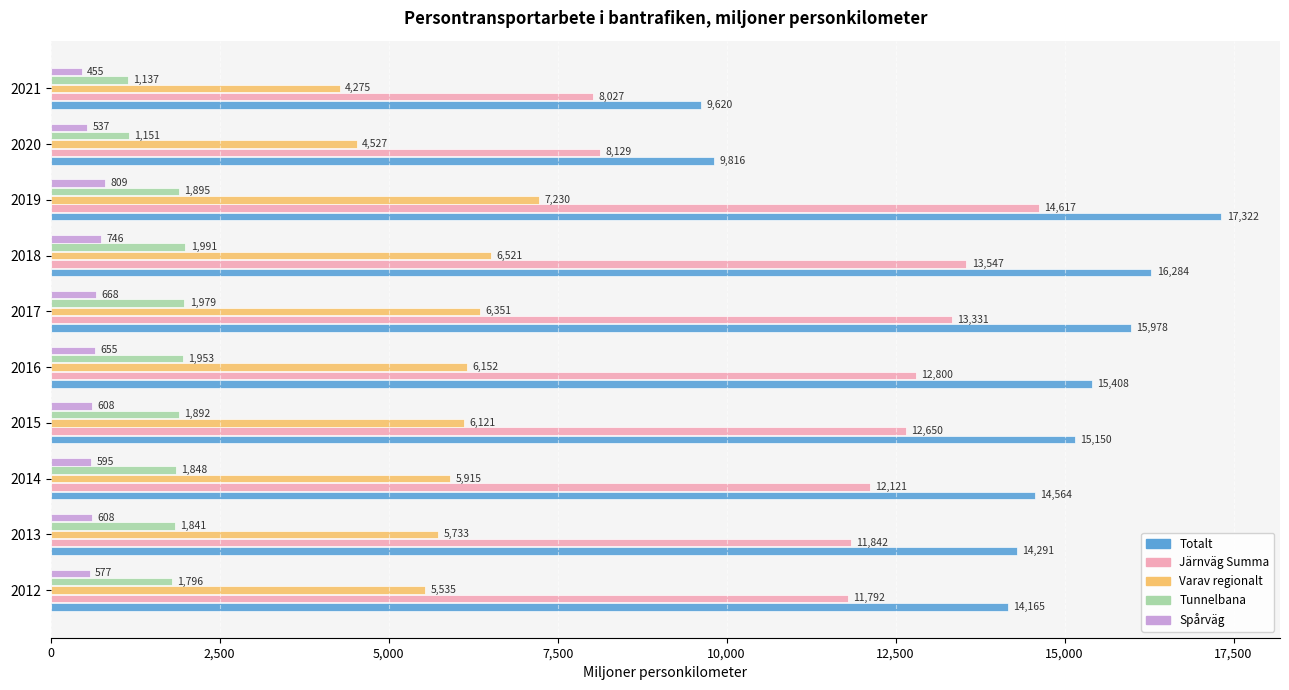

Which series has the largest total across all categories?

Totalt